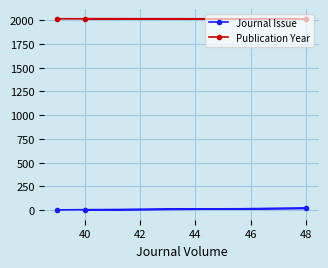

What is the difference between the maximum and second lowest values in the Journal Issue series?

16